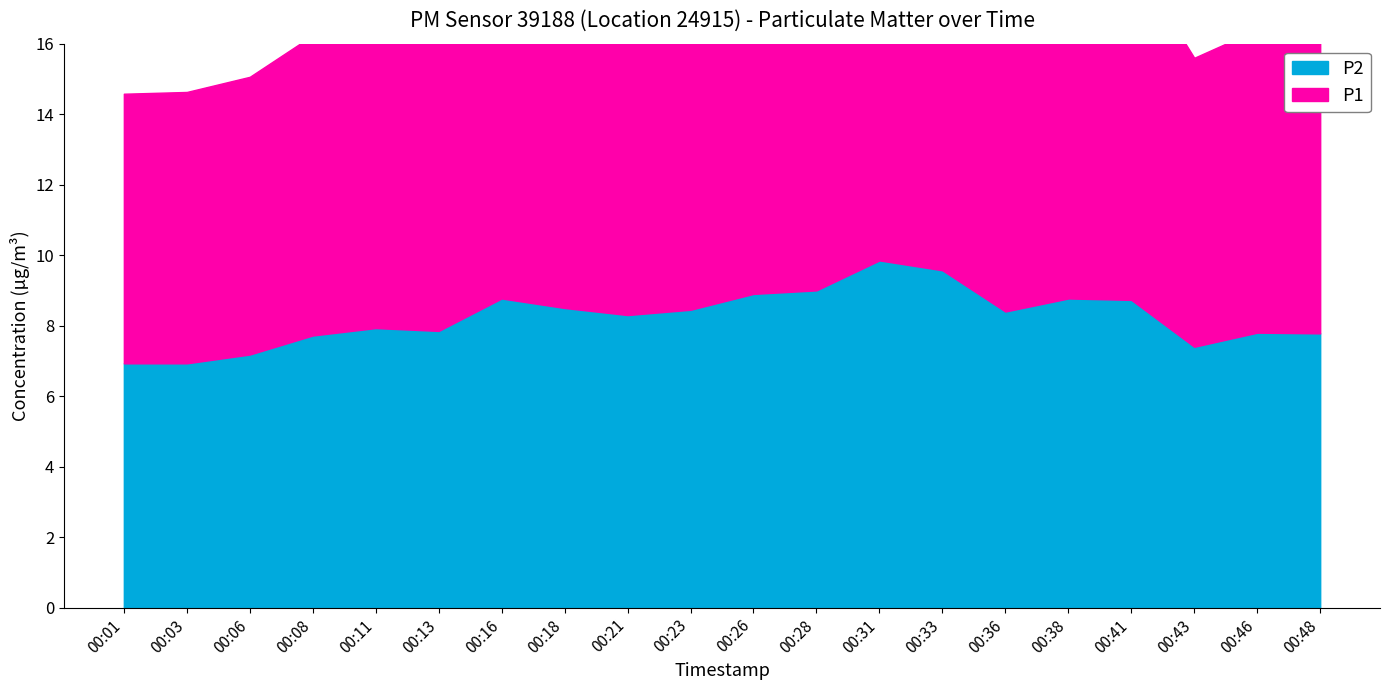

What is the sum of all P1 values?

352.2